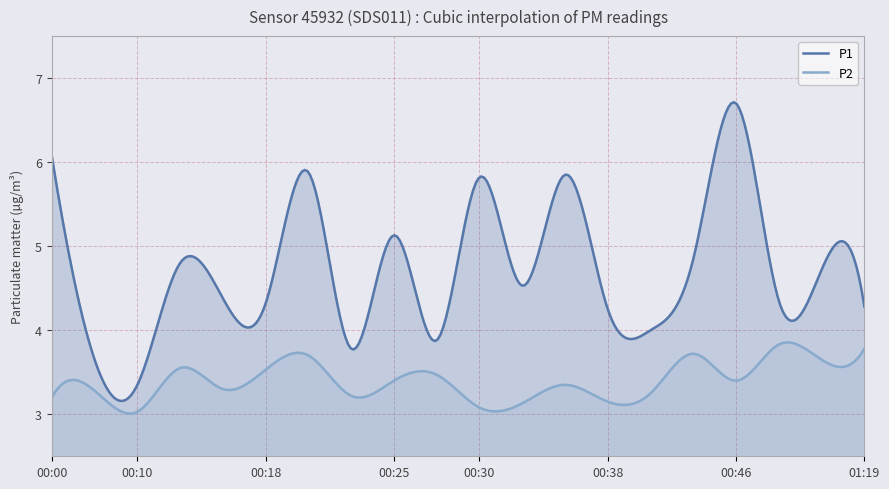

What is the maximum value shown in the chart?

6.7